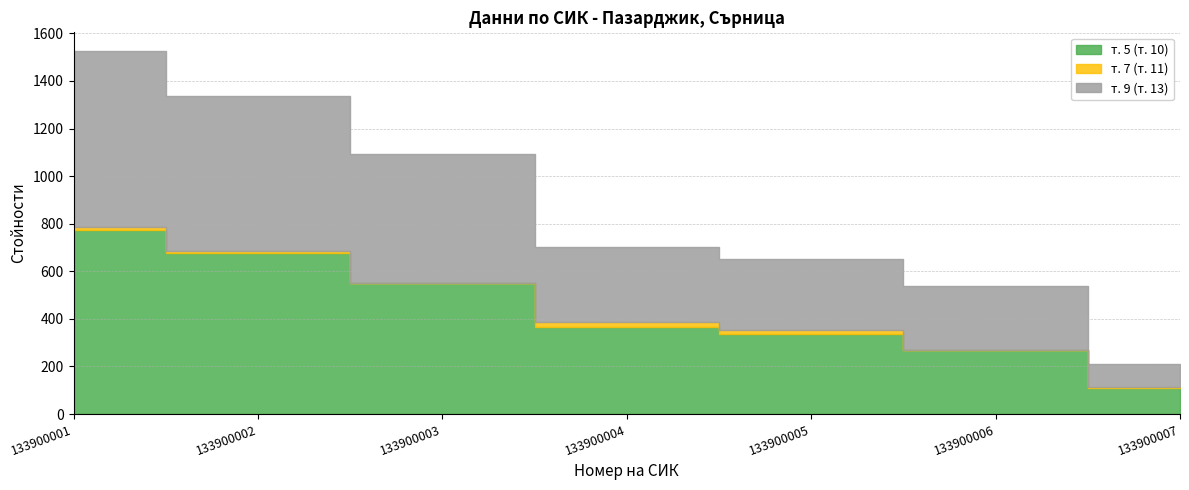

Does the chart display data point markers on the line(s)?

No